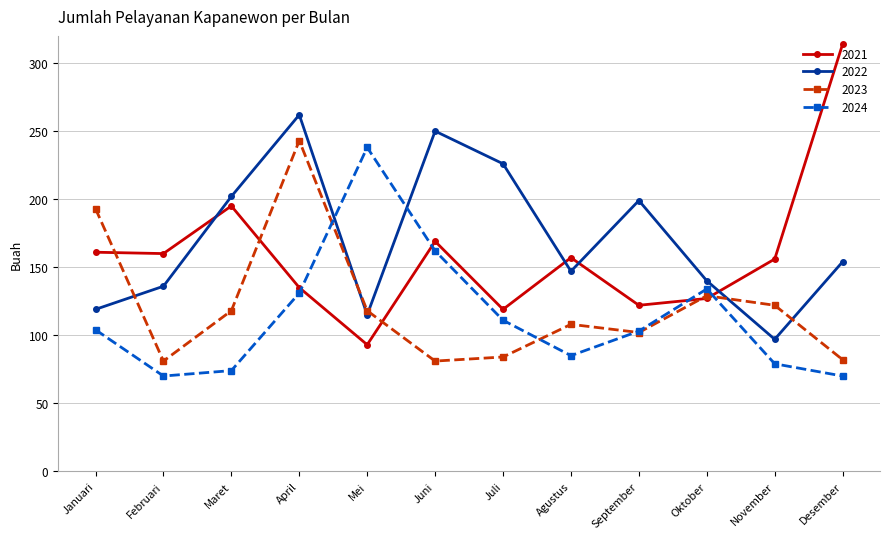

In 2021, how many points are higher than both neighbors (excluding endpoints)?

3